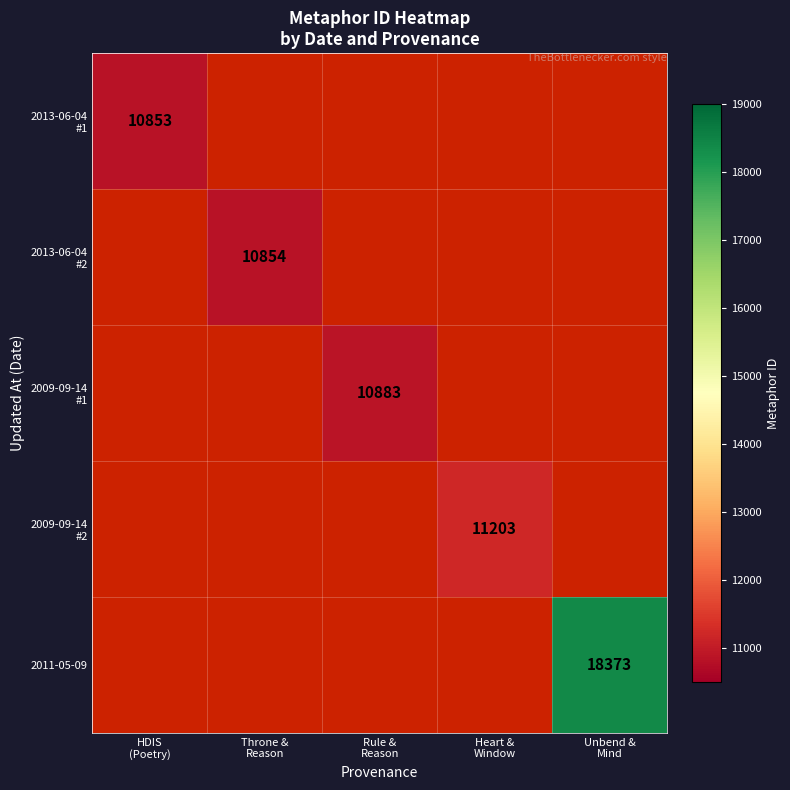

Which has a higher value, Unbend &
Mind or HDIS
(Poetry)?

HDIS
(Poetry)